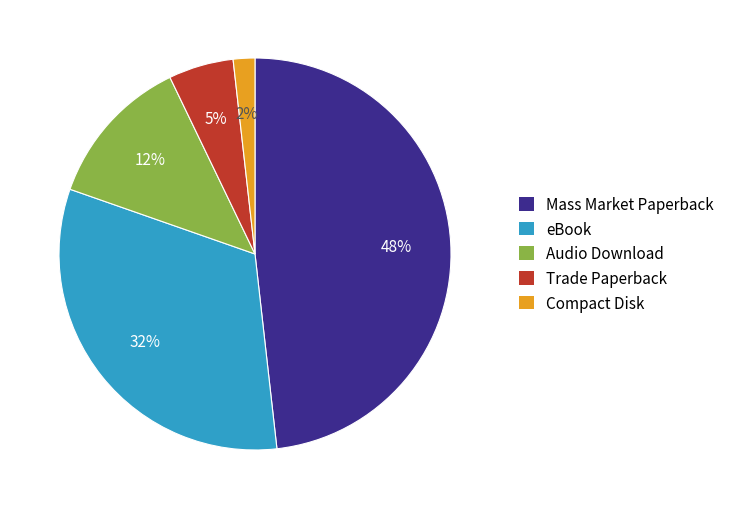

How many slices are in this pie chart?

5